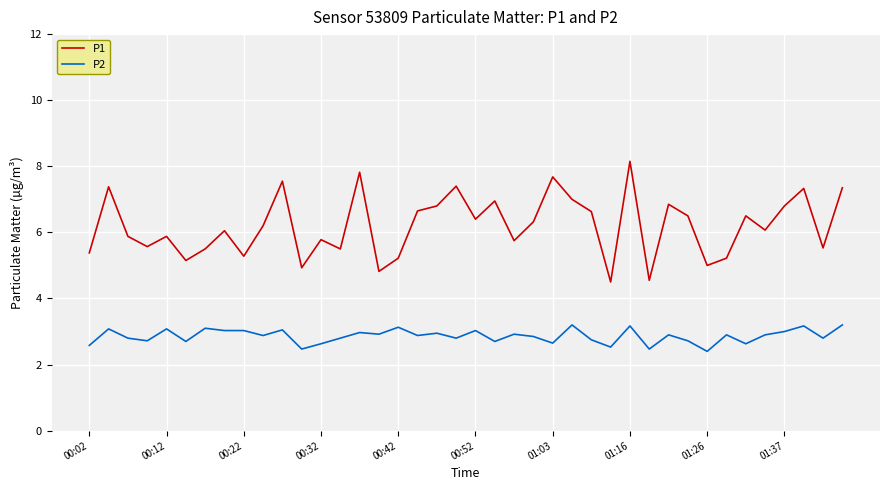

True or false: P2 and P1 cross at least once.

False